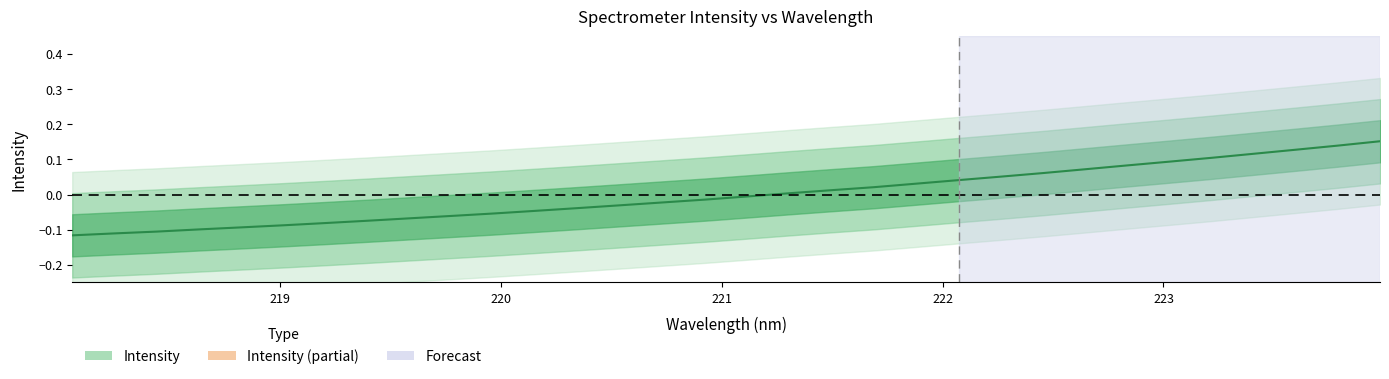

What is the difference between the maximum and minimum values?

0.3